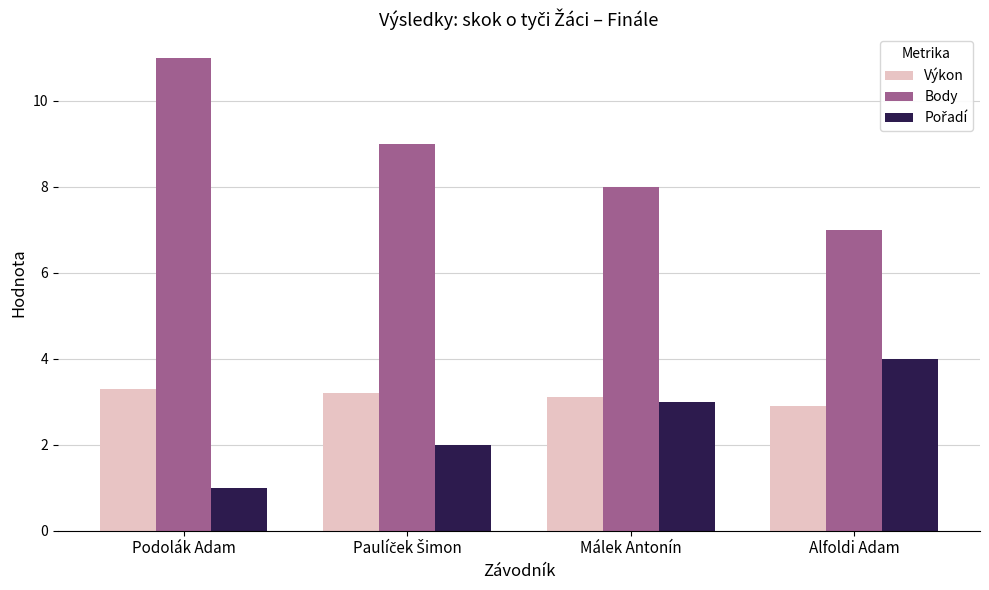

The value of Výkon at Podolák Adam is 3.3. True or false?

True